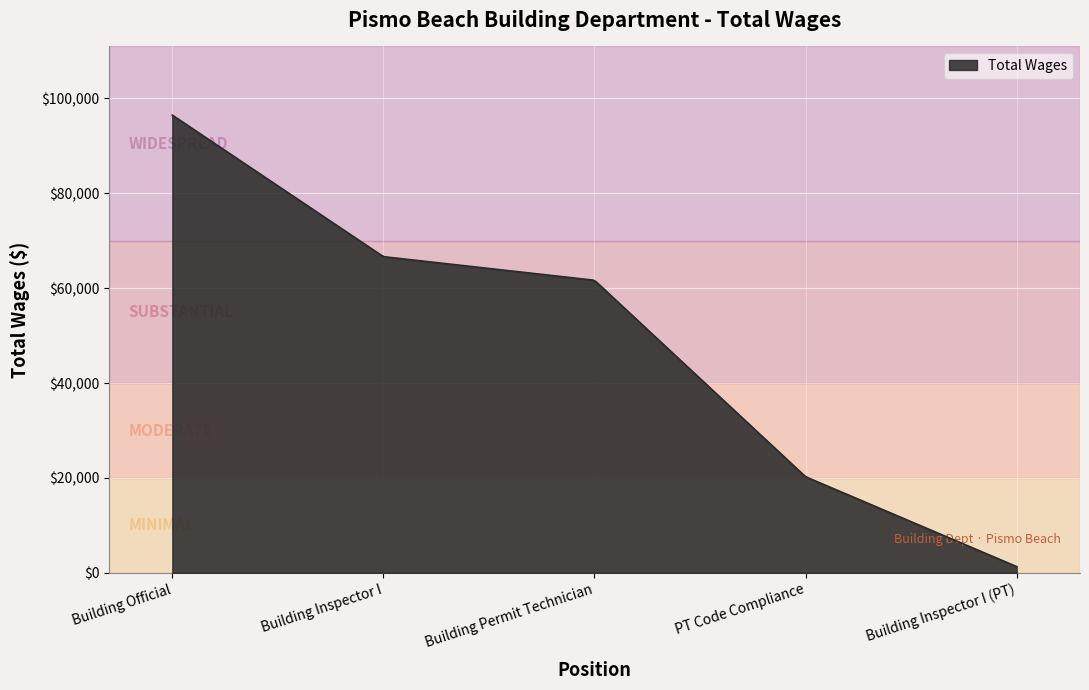

What is the maximum value shown in the chart?

96498.0